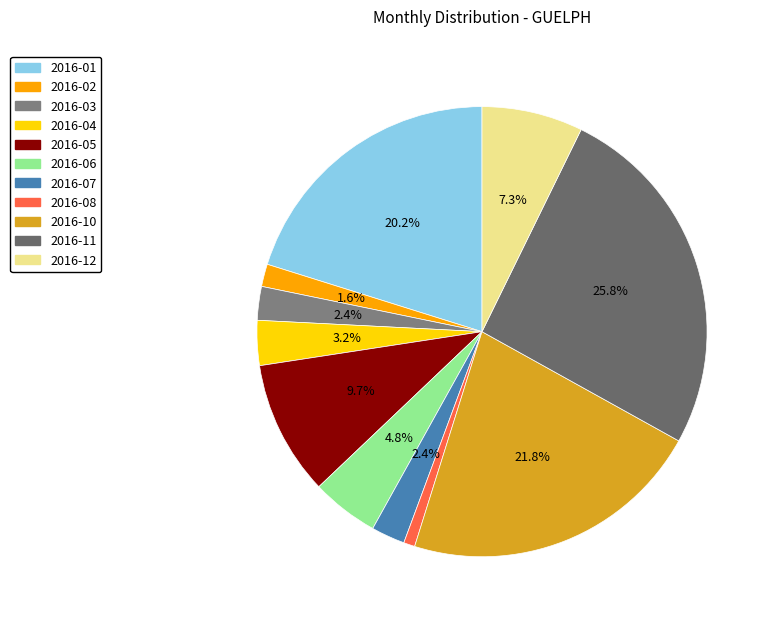

How many slices are in this pie chart?

11